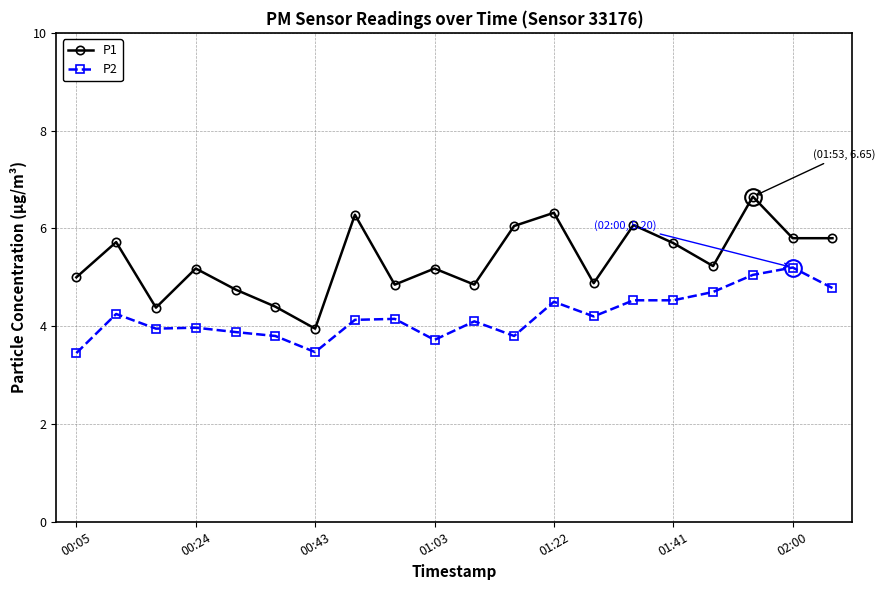

Is this an area chart (filled region under the line)?

No